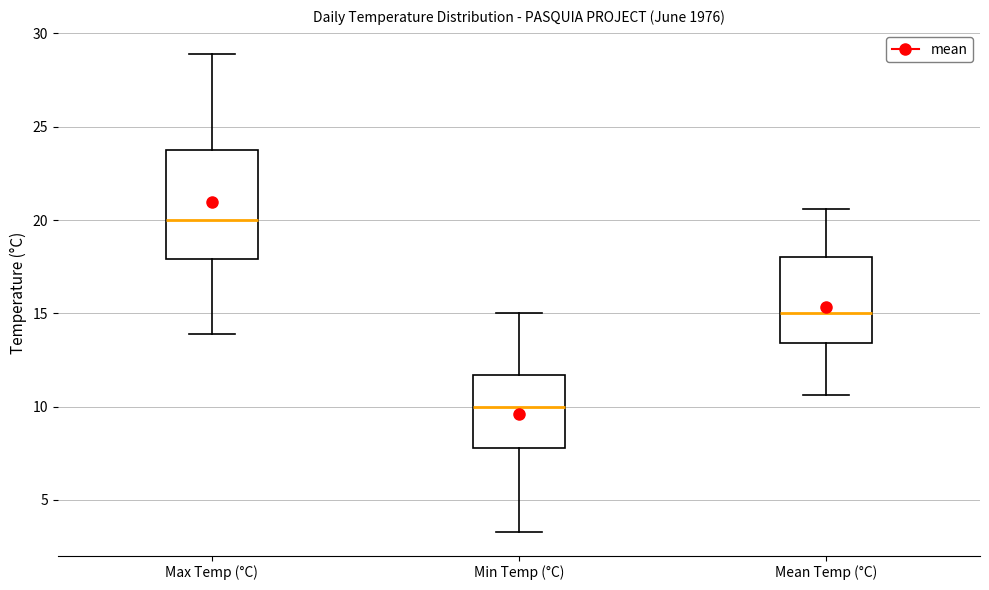

Where does the median line of the box for Min Temp (°C) sit on the y-axis? The values are not printed on the chart, so give them approximately, as read against the axis.

10.0